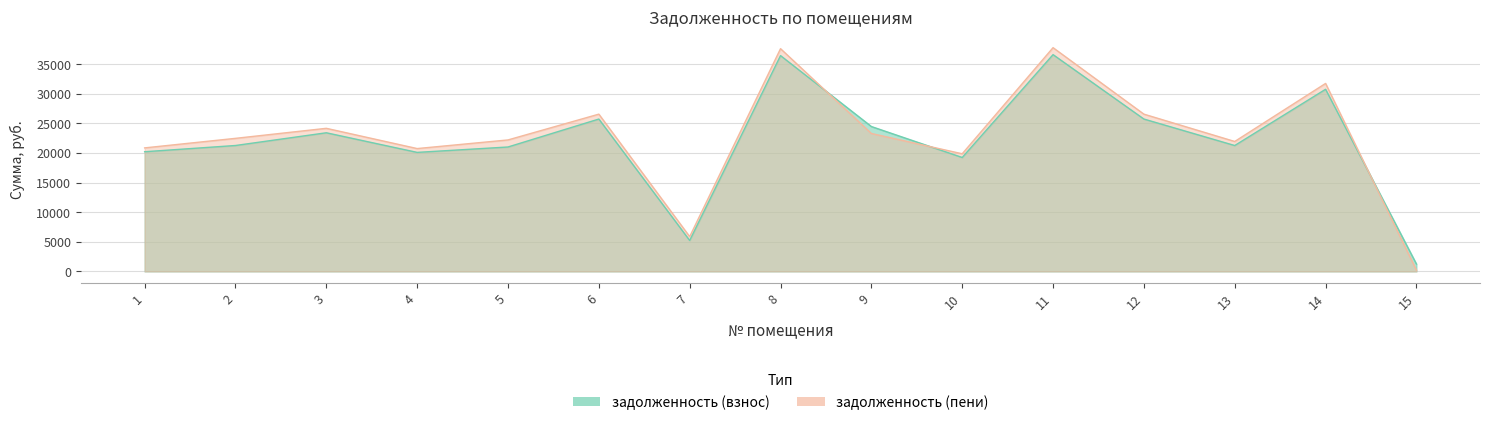

Which category has the highest value across all series?

11